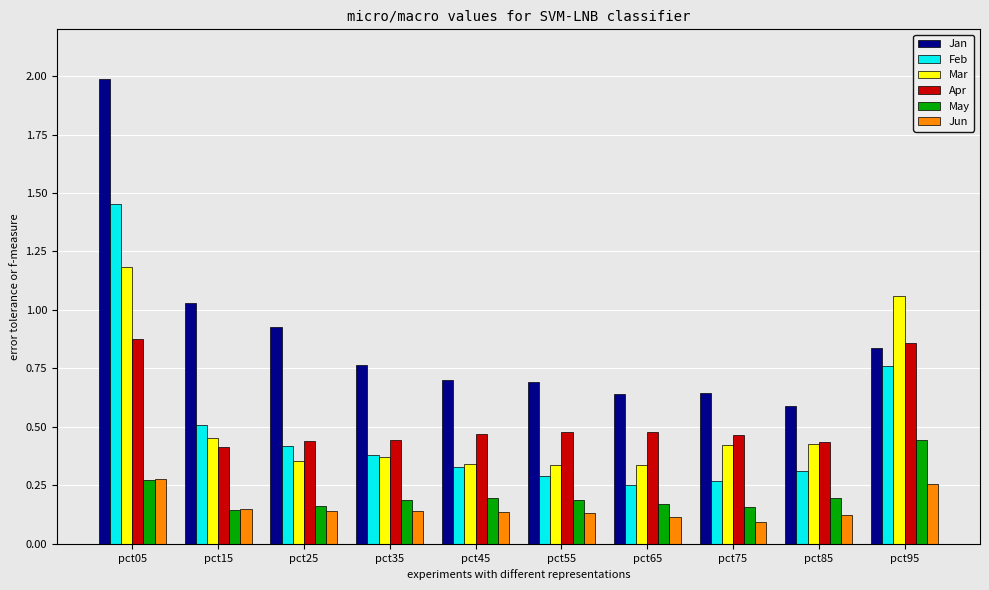

How many bars are there in total?

60